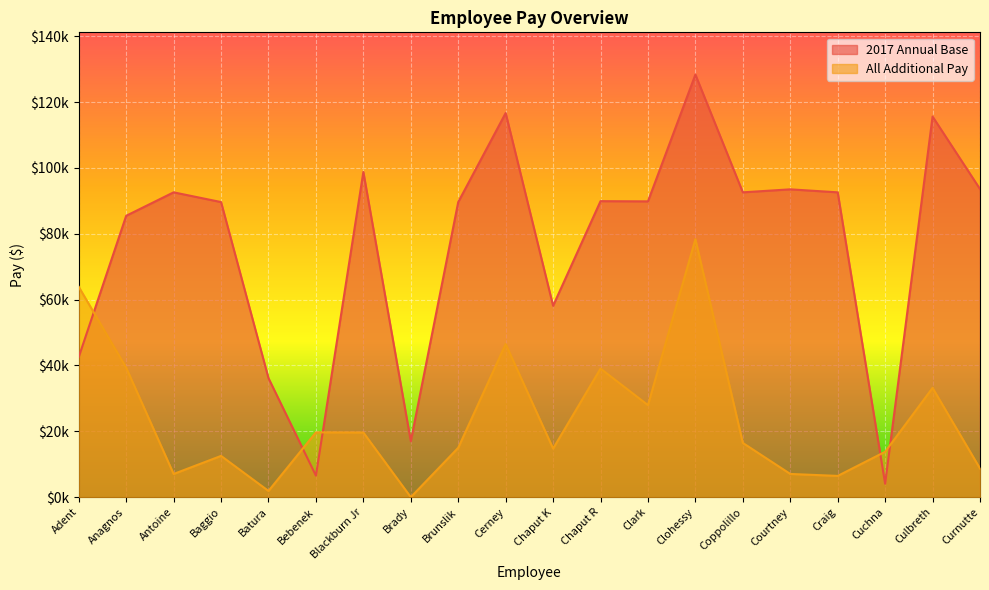

What is the difference between the All Additional Pay values at Bebenek and Antoine?

12642.3